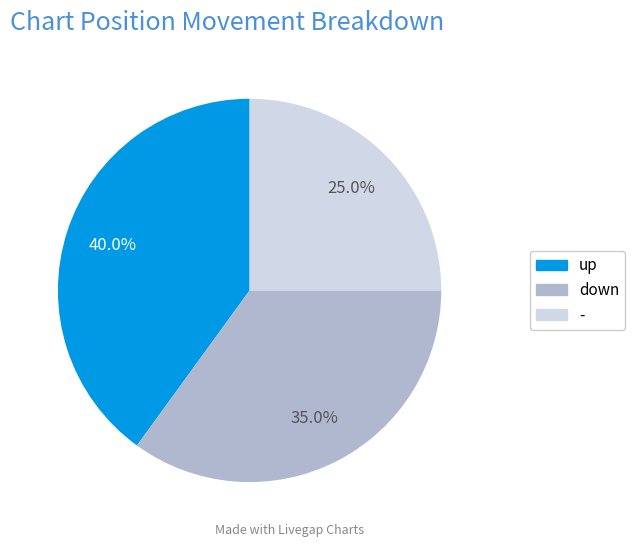

Is there a majority slice in this chart?

No